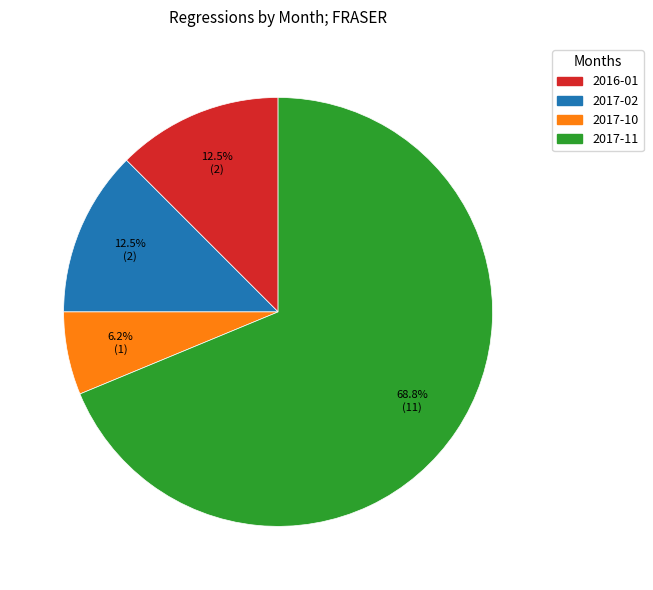

Is there any slice that represents more than half of the pie?

Yes